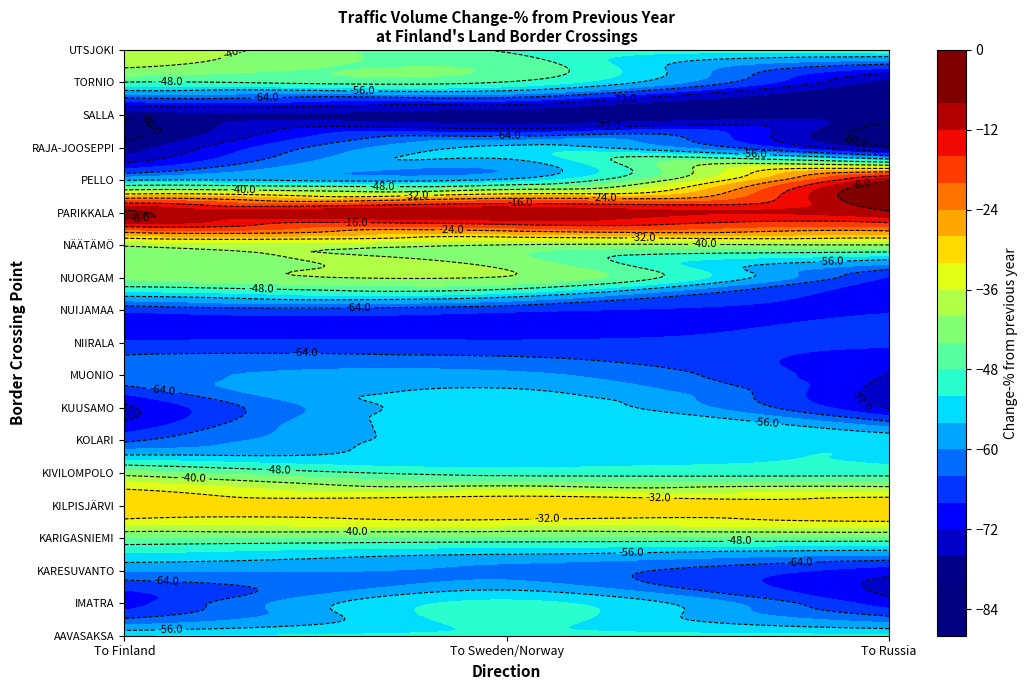

What is the difference between the values at KILPISJÄRVI_to Finland and MUONIO_To Sweden?

30.8